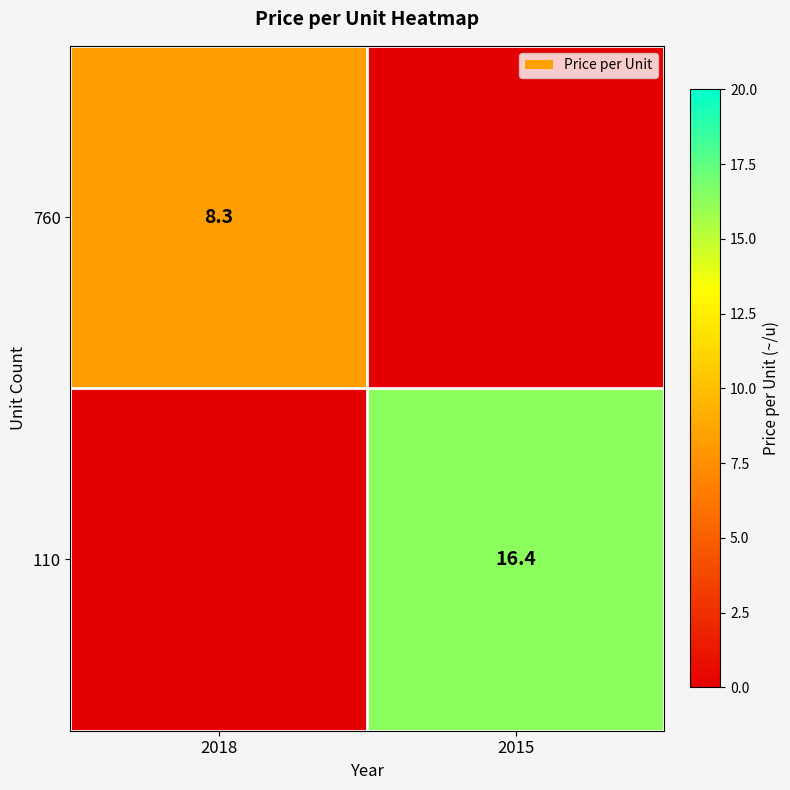

At how many categories does at least one series exceed 15?

1